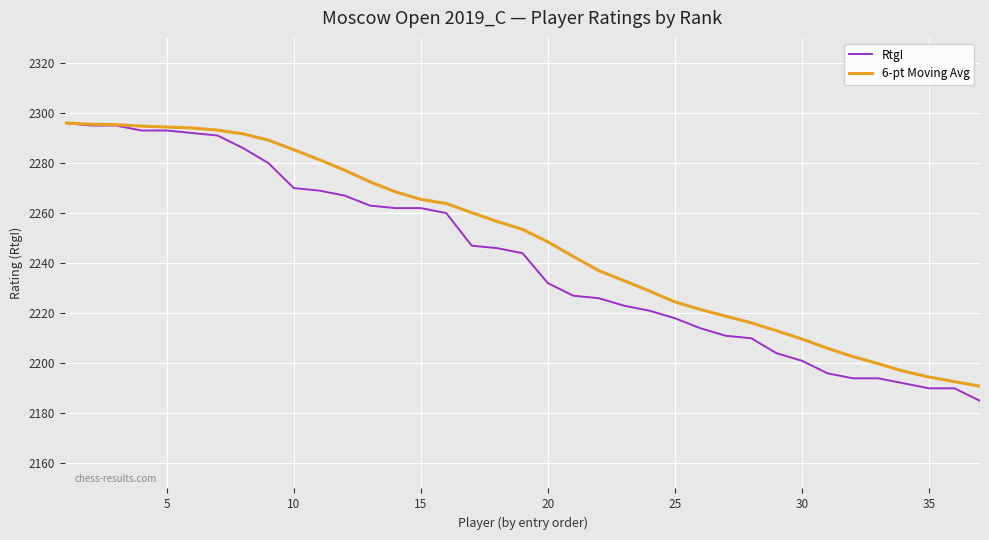

What is the difference between the maximum and second lowest values in the RtgI series?

106.0